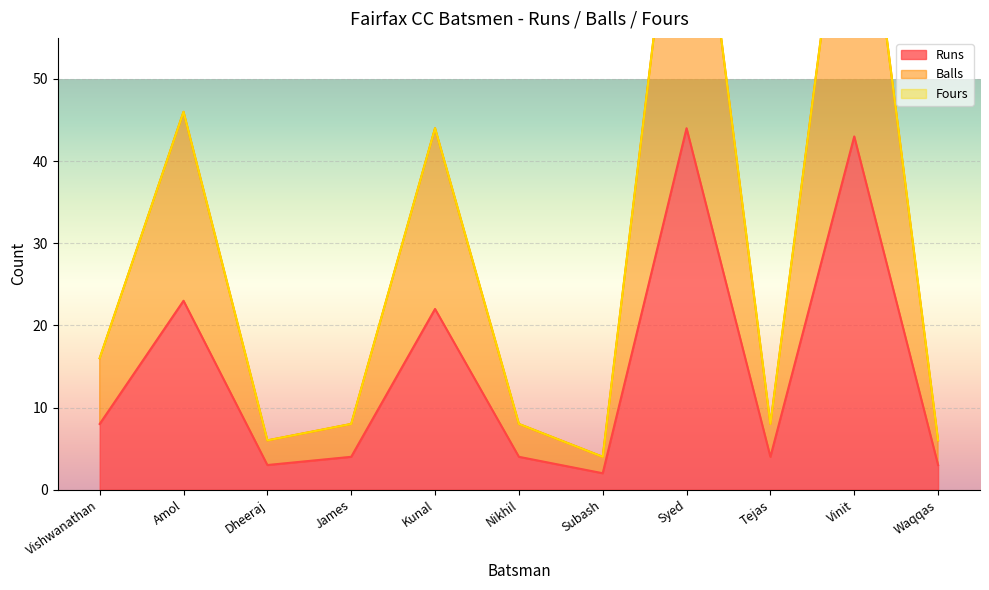

What is the difference between the maximum and minimum values in the Balls series?

84